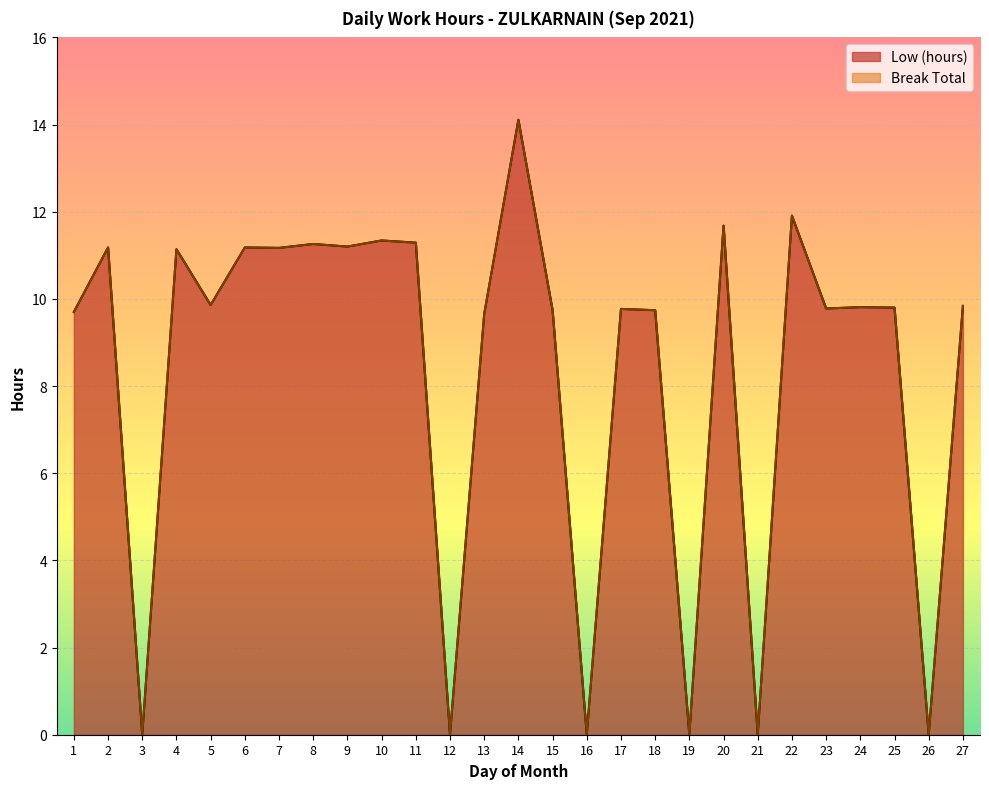

What is the sum of the values at 15 and 12?

9.7